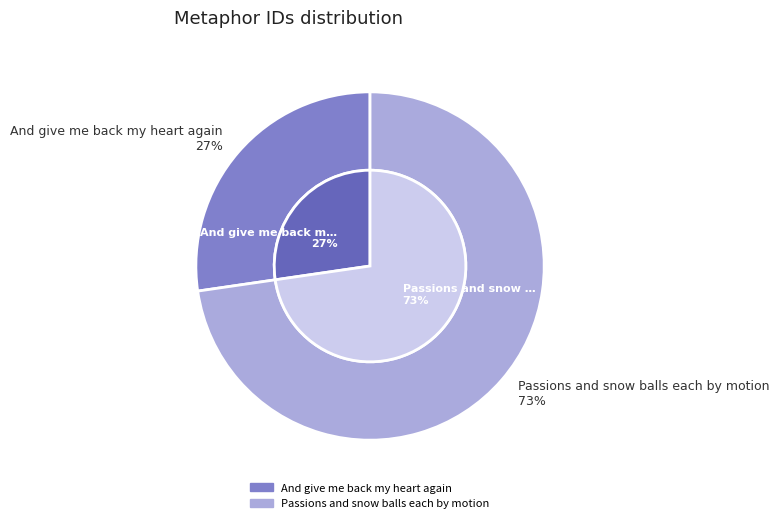

To the nearest percent, what portion does And give me back my heart again represent?

27%